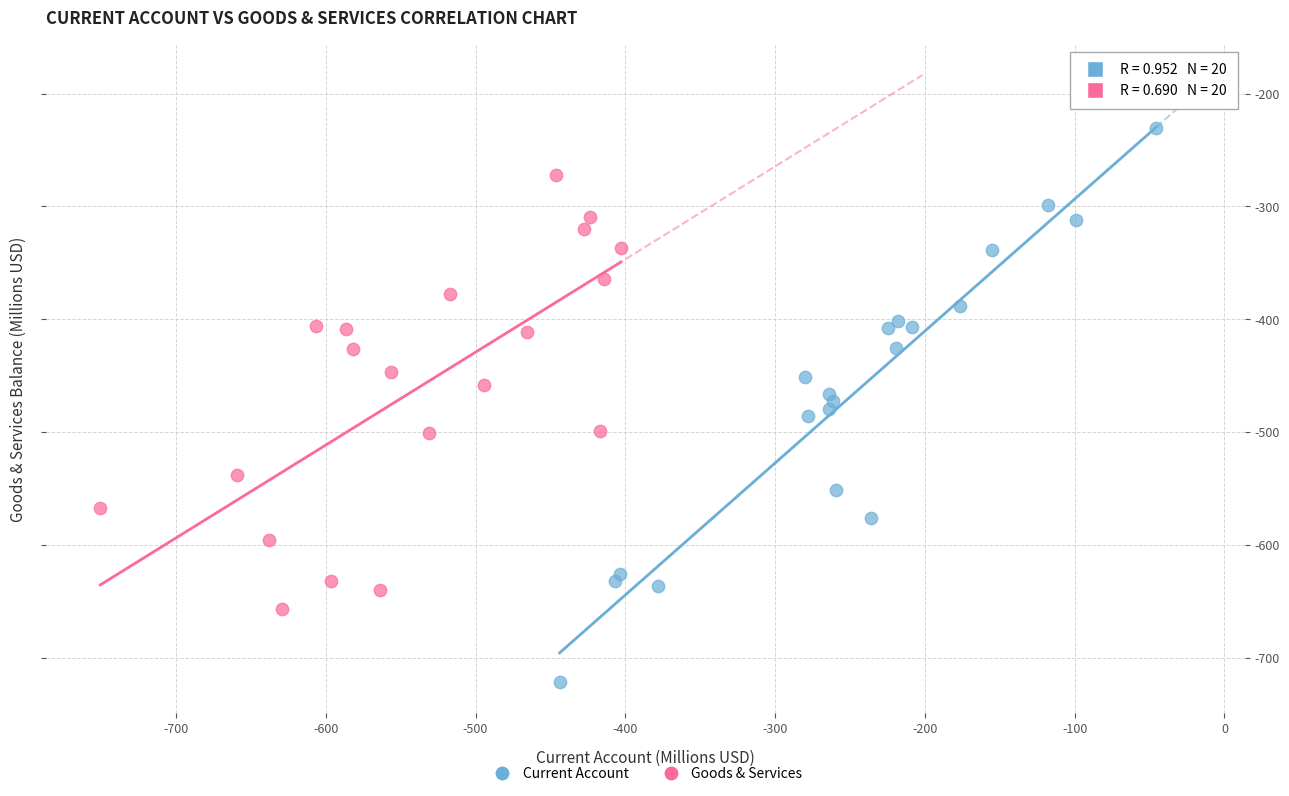

Which series contains the lowest Y value?

Current Account